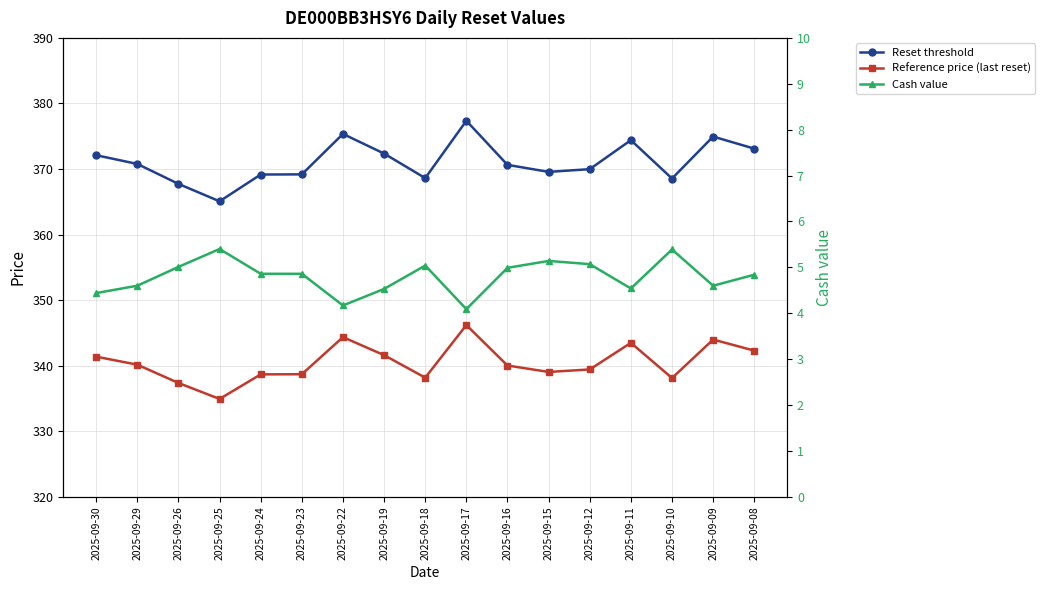

The Reference price (last reset) series shows 338.1 at 2025-09-10. True or false?

True